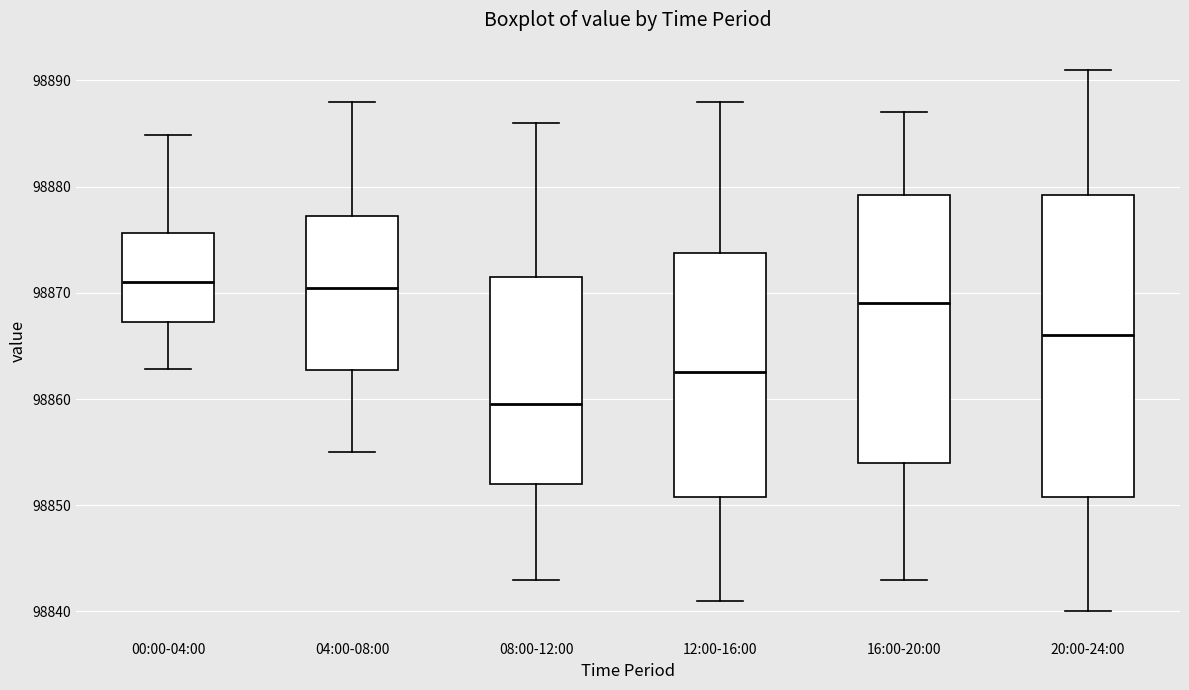

Where is the lower edge of the box for 08:00-12:00 on the y-axis? The values are not printed on the chart, so give them approximately, as read against the axis.

98852